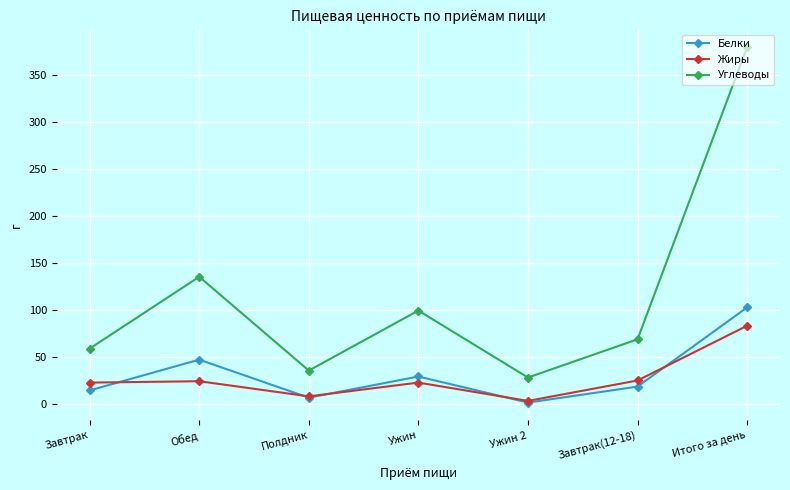

What is the total value across all series at Обед?

207.8